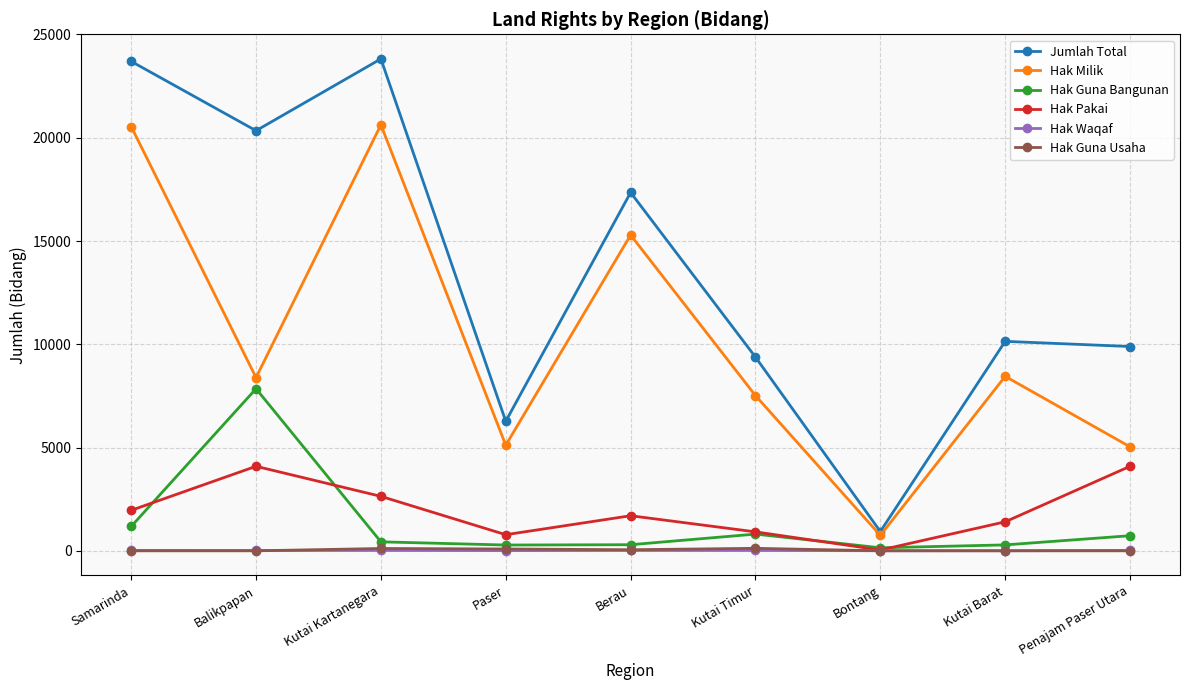

Is this an area chart (filled region under the line)?

No